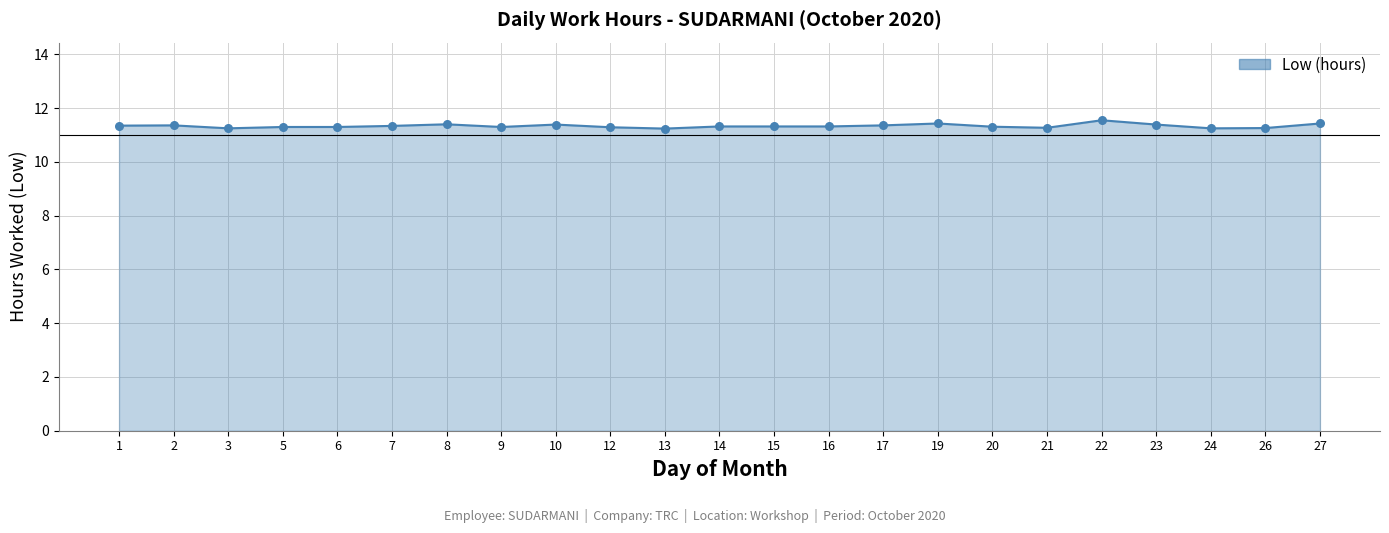

Approximately how many times larger is the value at 17 compared to 5?

1.0